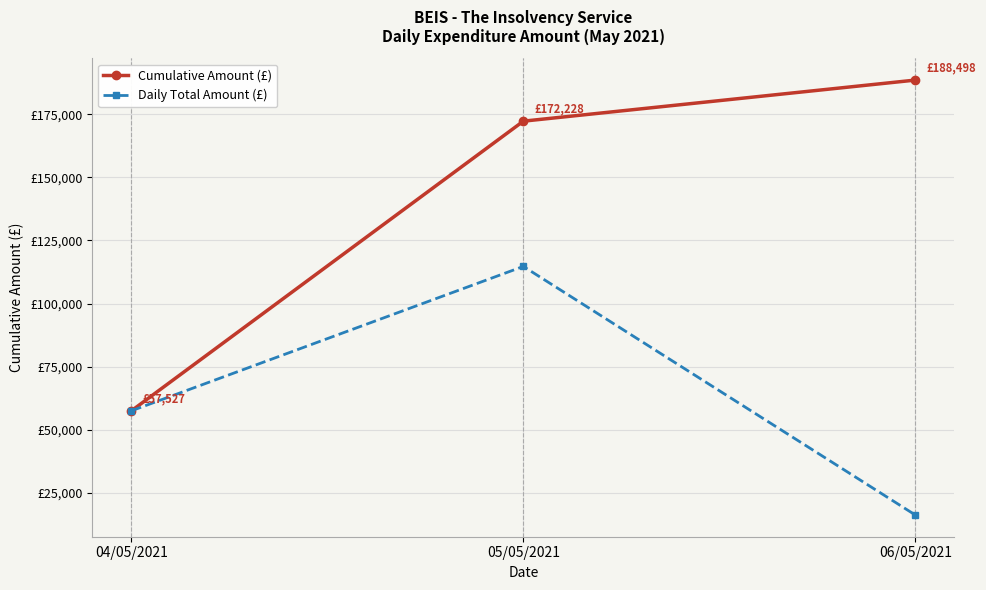

What is the label of the 1st point from the left?

04/05/2021